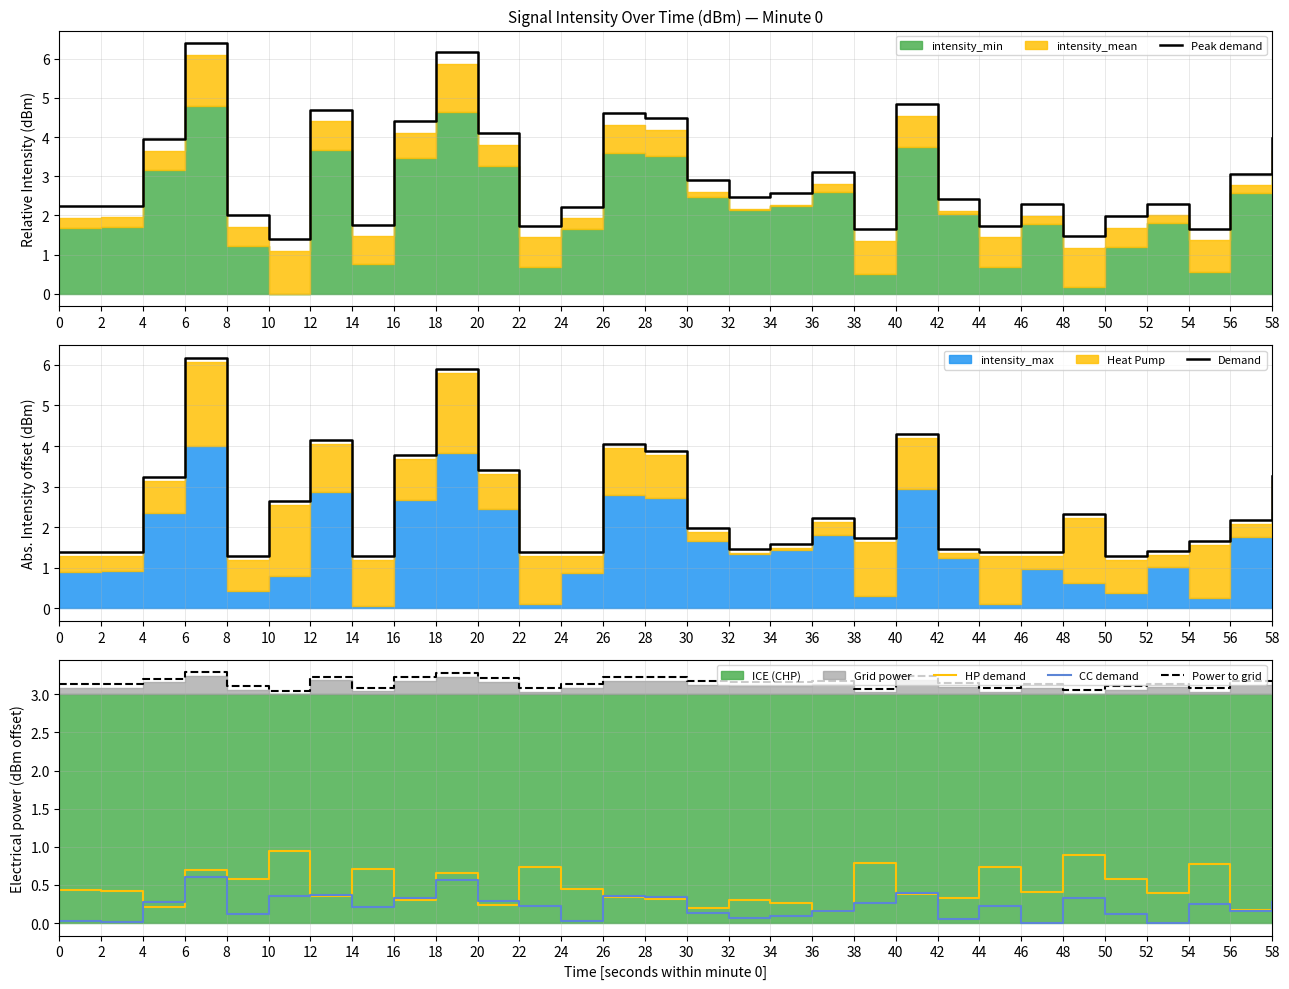

True or false: CC demand has more than 2 interior local peaks.

True